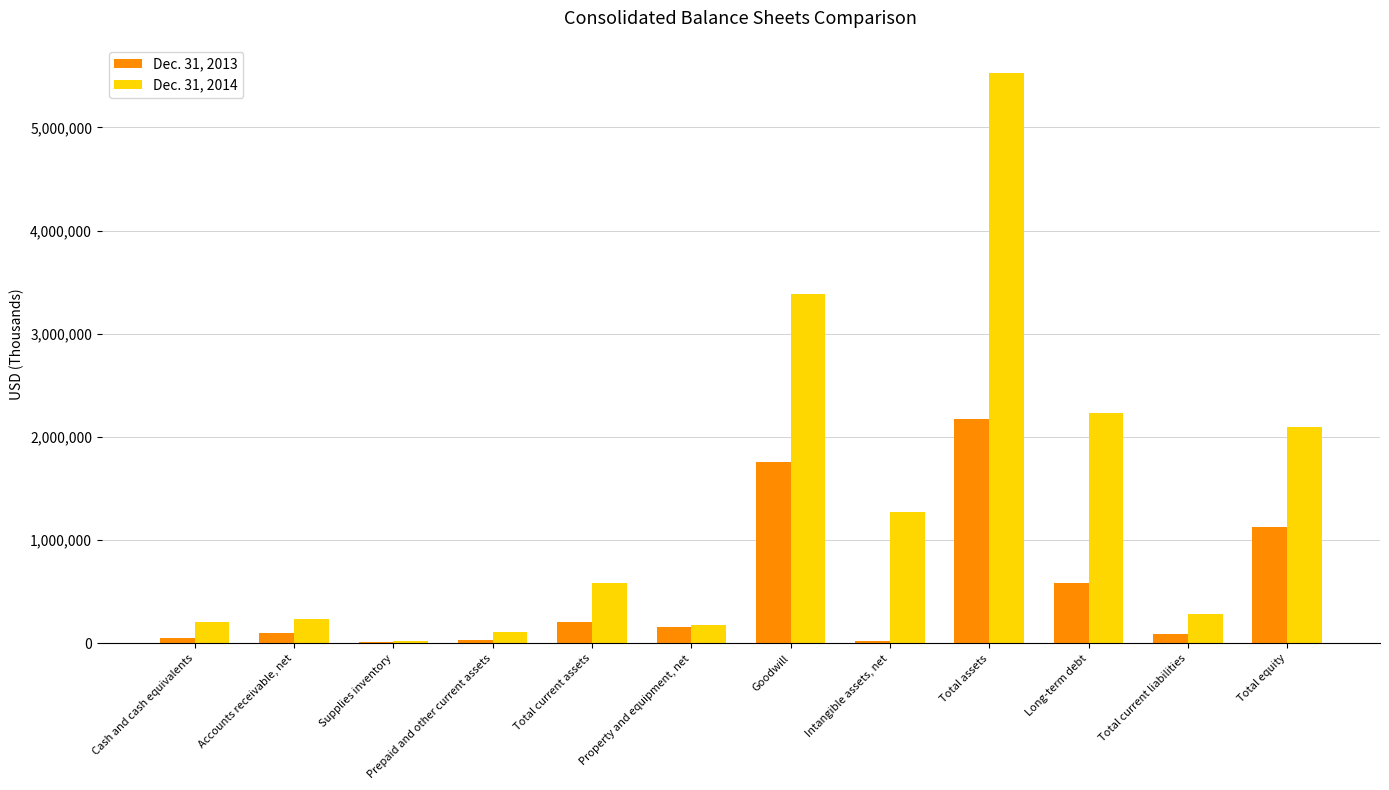

What position from the left is Total current assets?

5